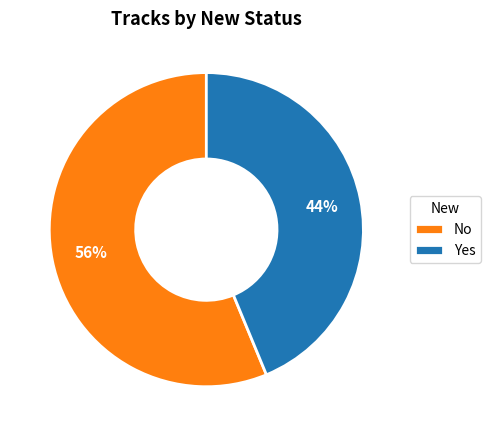

Is Yes the majority of the pie?

No